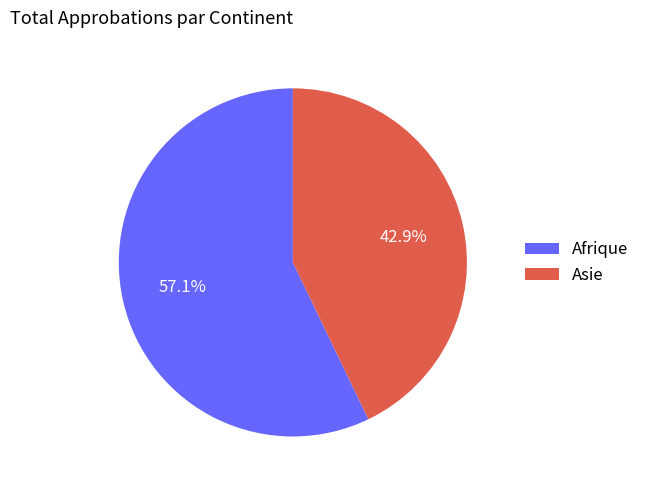

Combined, what portion of the pie is Afrique and Asie?

100.0%